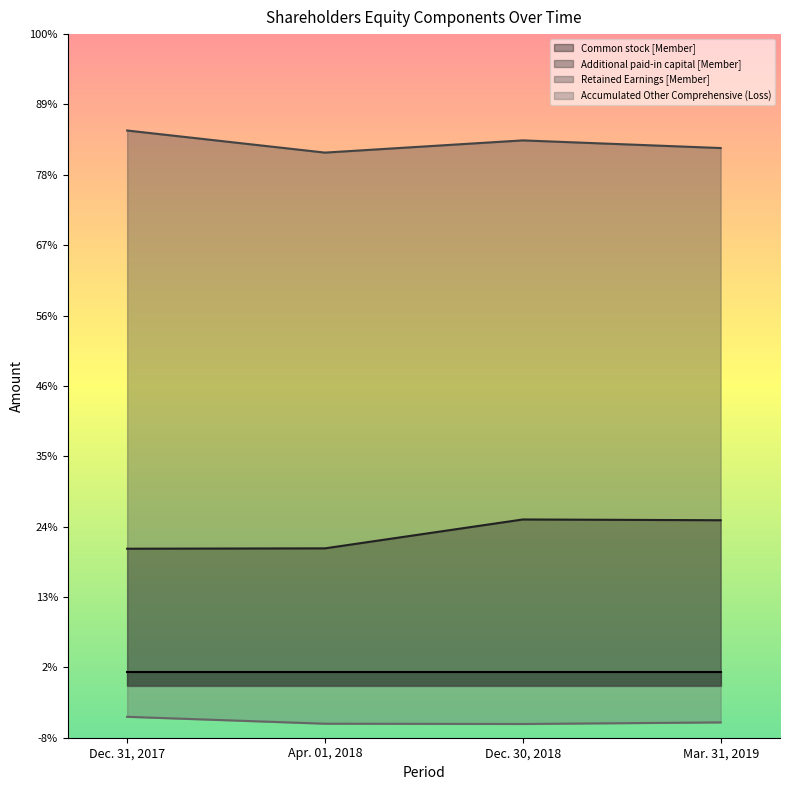

How many data points does each series have?

4